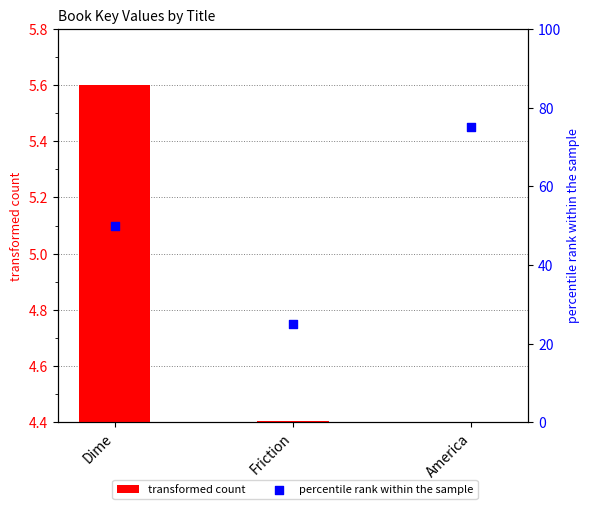

Which series has the largest total across all categories?

percentile rank within the sample